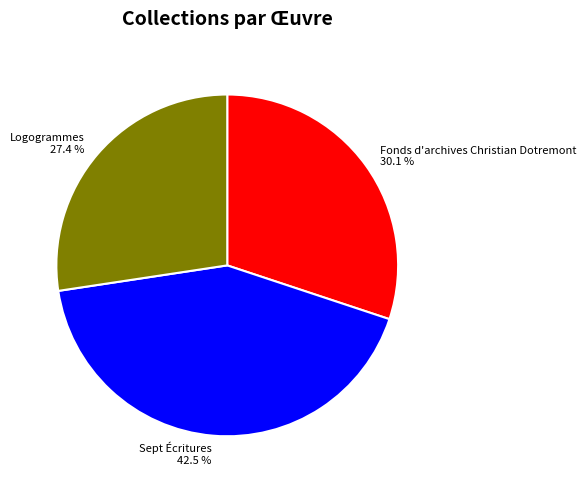

Is there a majority slice in this chart?

No